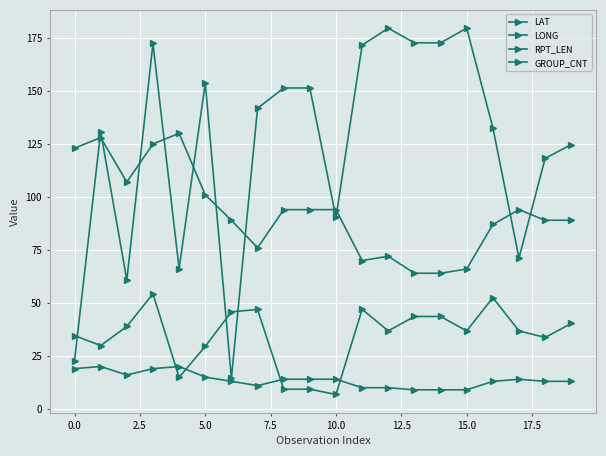

How many categories are shown in the chart?

20